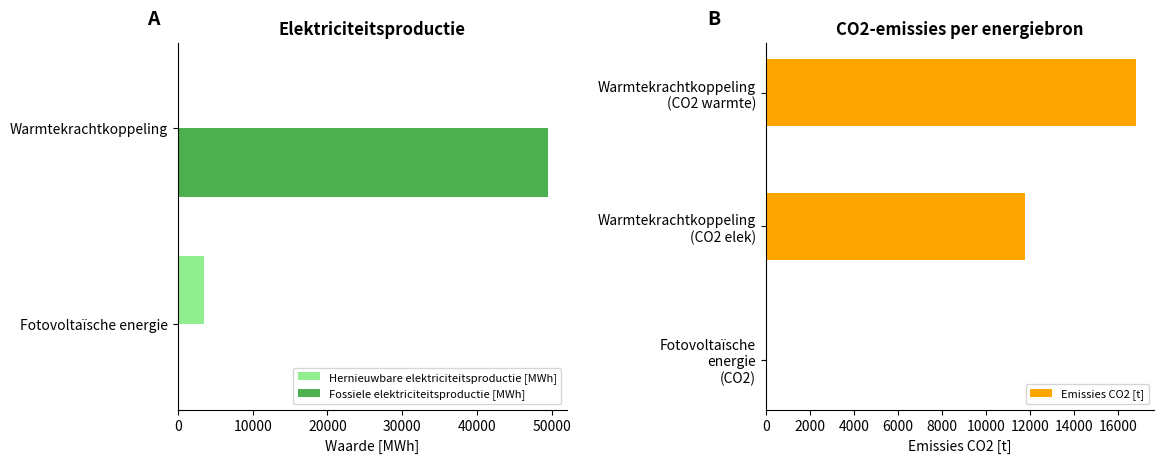

The Hernieuwbare elektriciteitsproductie series shows 1675.7 at Overige. True or false?

False